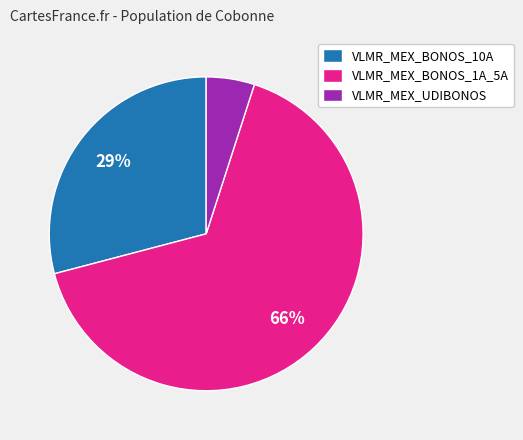

To the nearest percent, what is the difference between the largest and smallest slice percentages?

61%